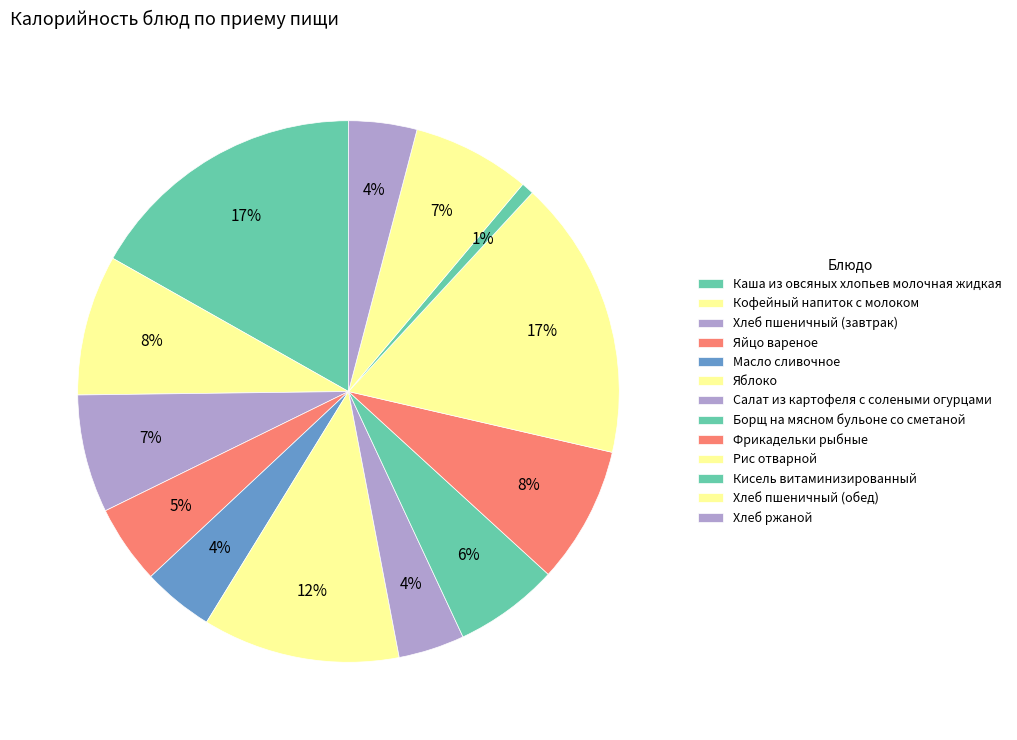

How many segments does this pie chart have?

13